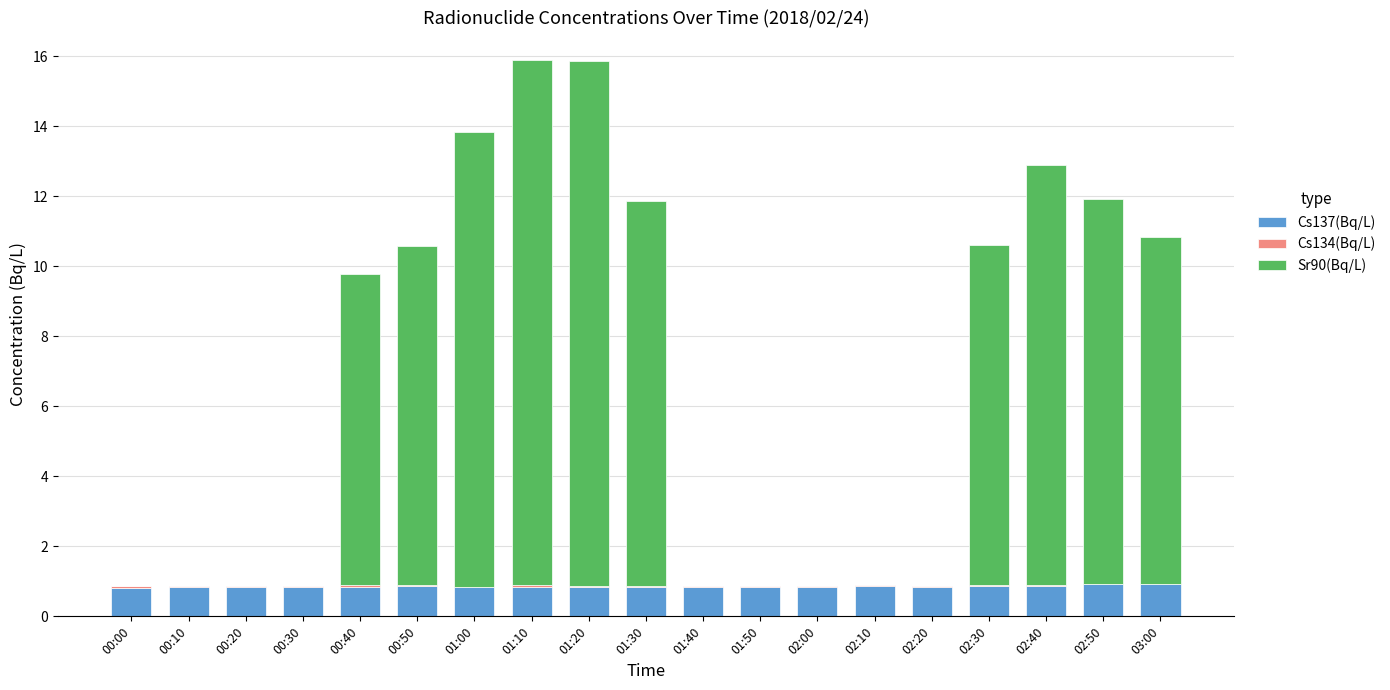

The value of Cs137(Bq/L) at 00:10 is 0.8. True or false?

True